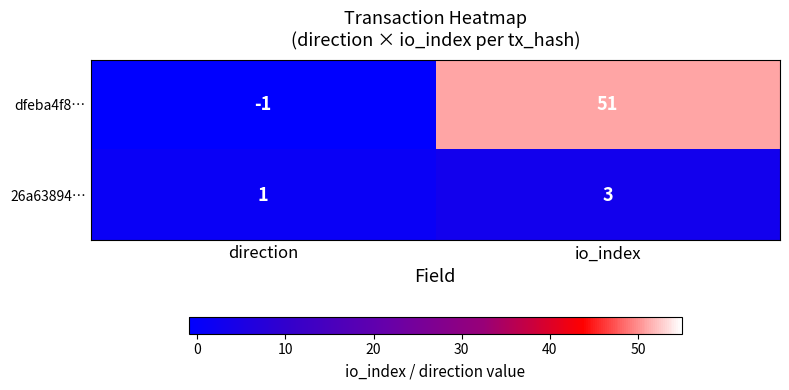

What is the difference between the maximum and minimum values in the dfeba4f8… series?

52